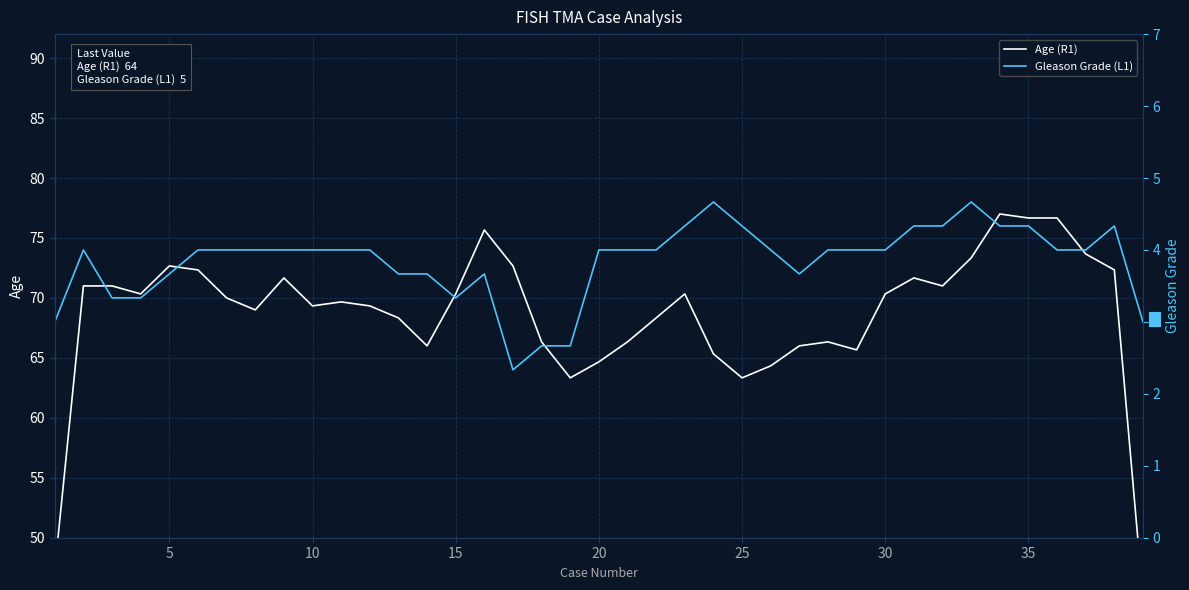

True or false: Age (R1) and Gleason Grade (L1) intersect in this chart.

False